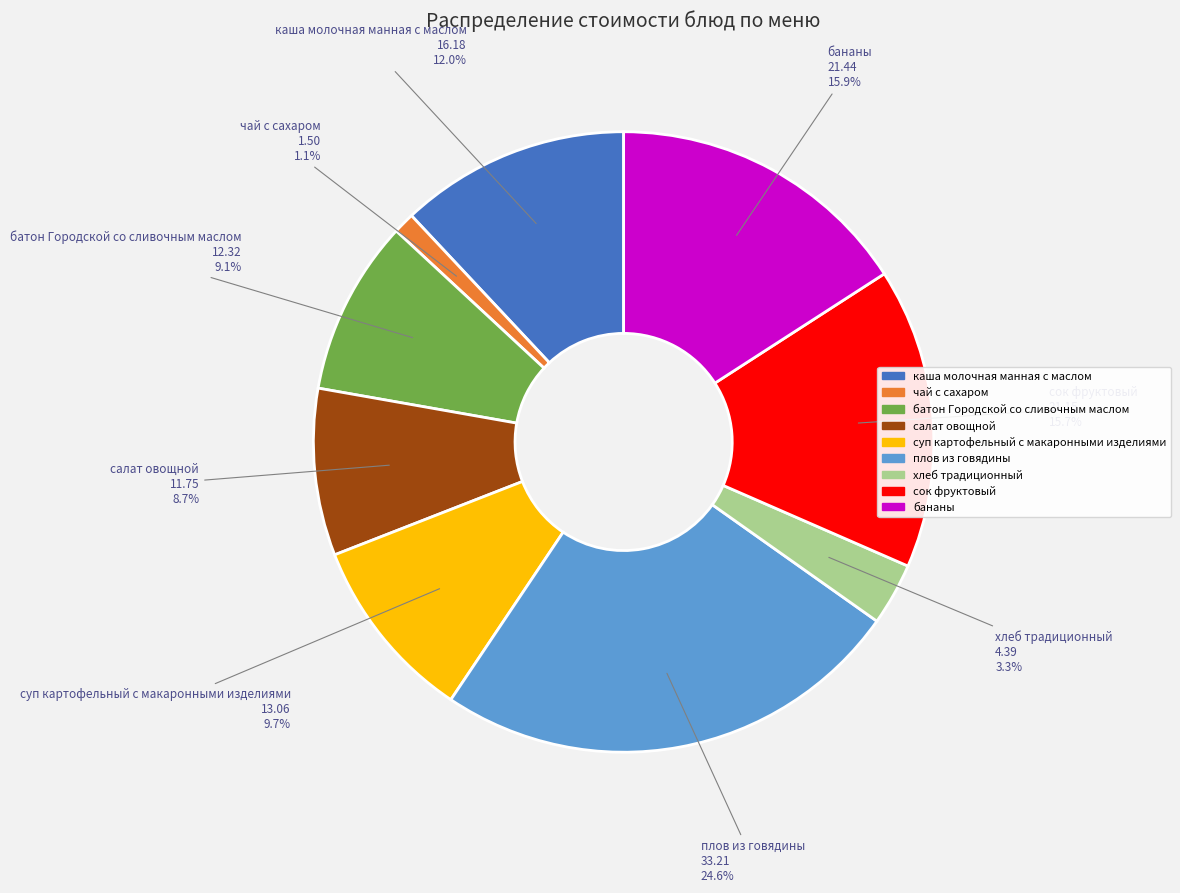

What percentage is the салат овощной slice, to the nearest percent?

9%